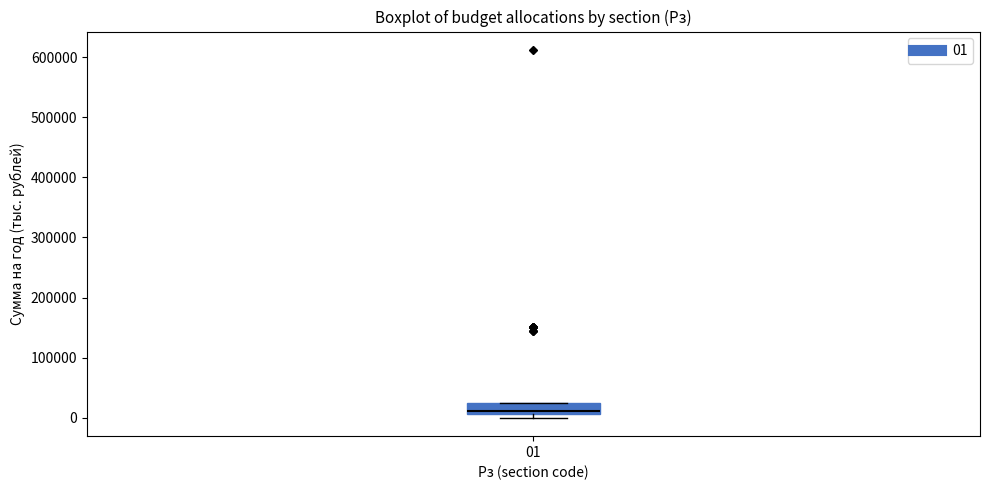

Transcribe this box plot: give where the median line is, the range the box spans, and where the two whiskers end, as read against the y-axis. The values are not printed on the chart, so give them approximately, as read against the axis.

median 10000 (just above the box's lower edge), box 10000 to 30000, whiskers 0 to 30000